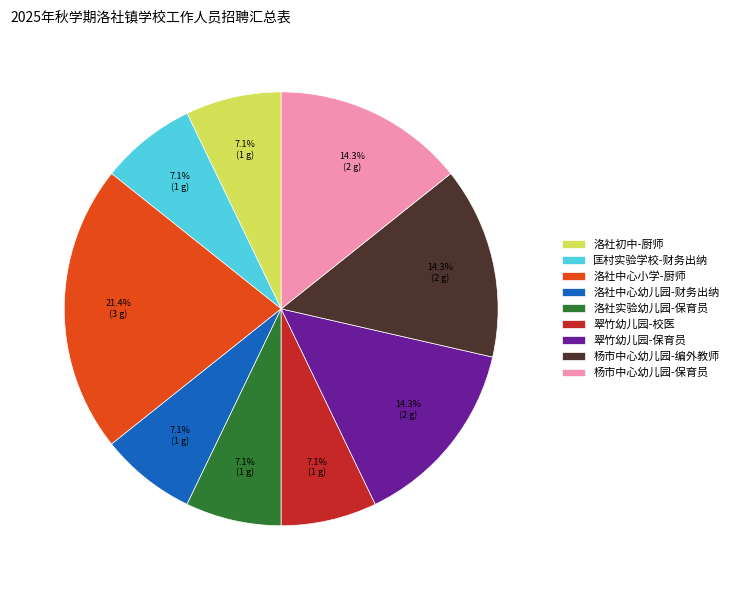

How much of the chart is everything except 洛社中心小学-厨师?

78.6%